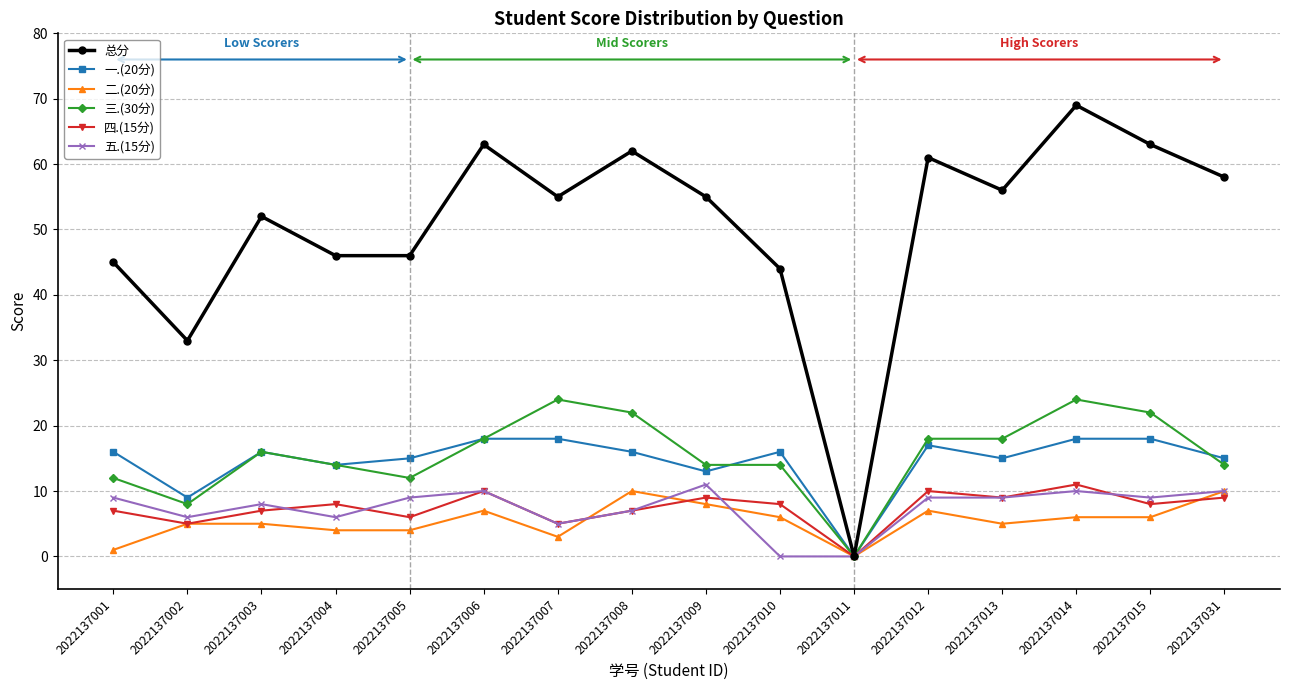

The value of 五.(15分) at 2022137006 is 10. True or false?

True